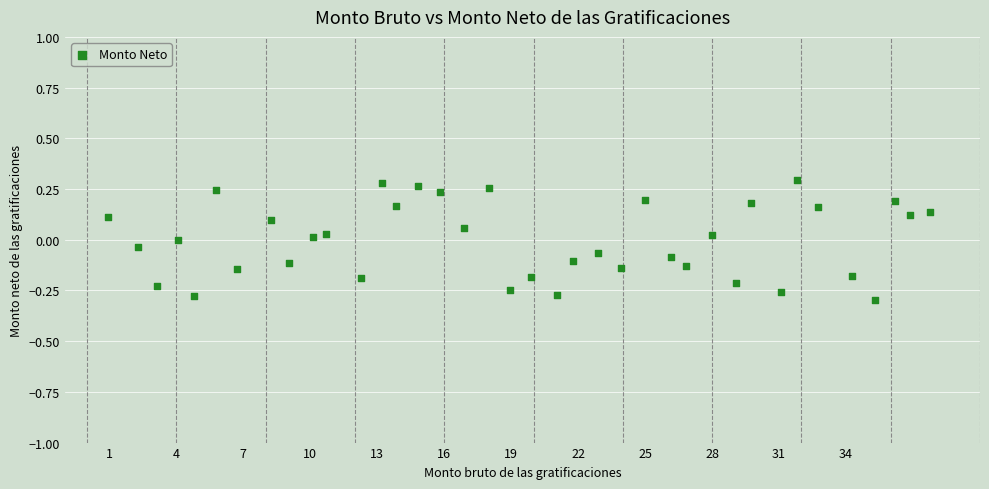

What is the range of Y values (max minus min)?

0.6